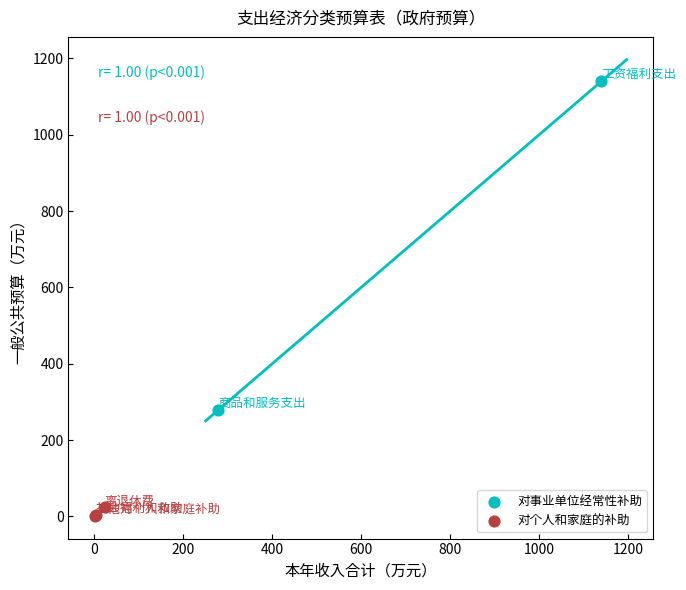

What are all the series names shown in the legend?

对事业单位经常性补助, 对个人和家庭的补助